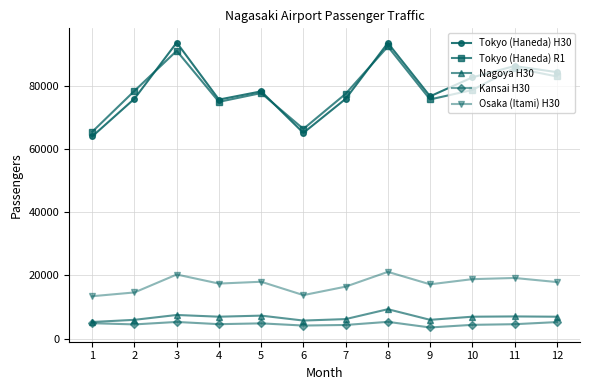

True or false: Osaka (Itami) H30 and Tokyo (Haneda) R1 intersect in this chart.

False